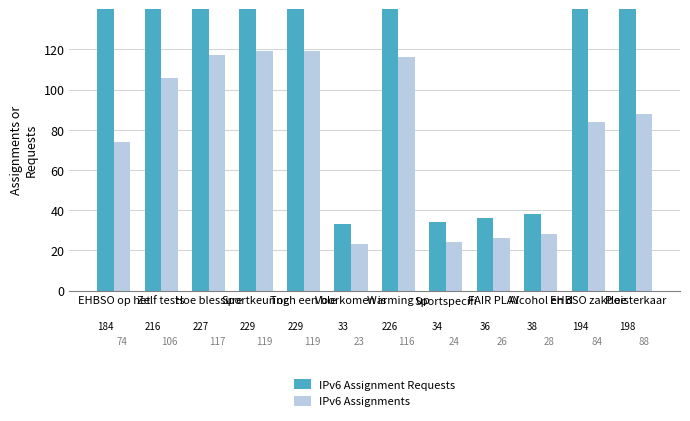

Does the chart contain any negative values?

No